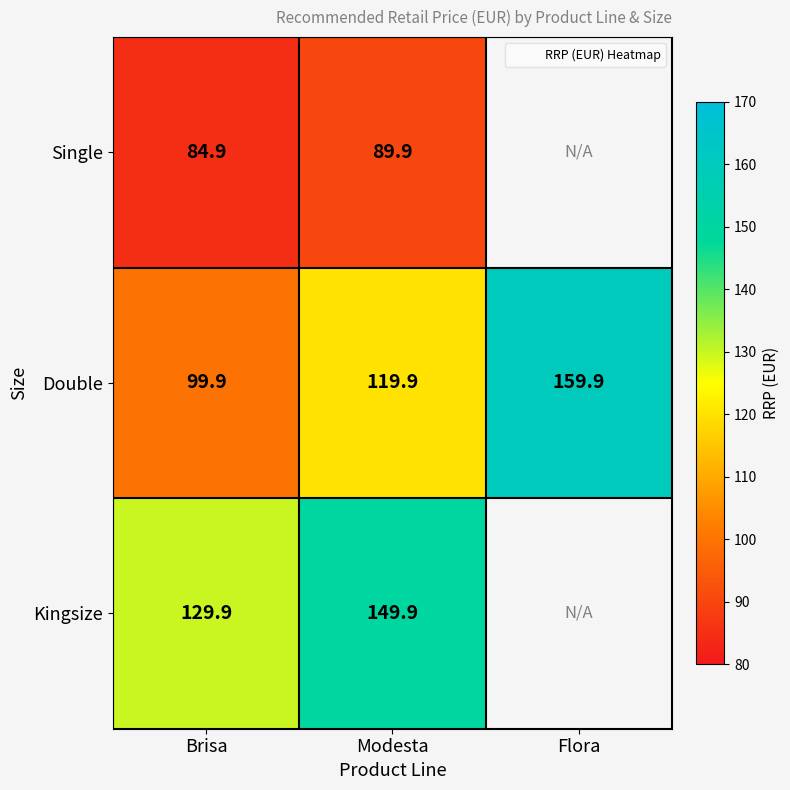

What is the lowest value of the Single series?

84.9